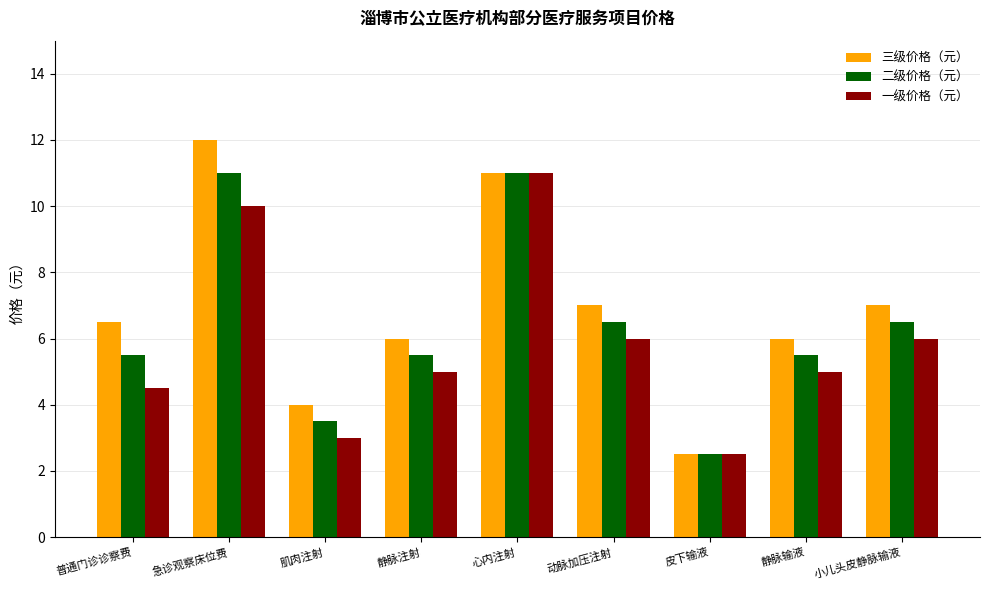

Is the value of 二级价格（元） at 小儿头皮静脉输液 greater than the value of 三级价格（元） at 静脉输液?

Yes